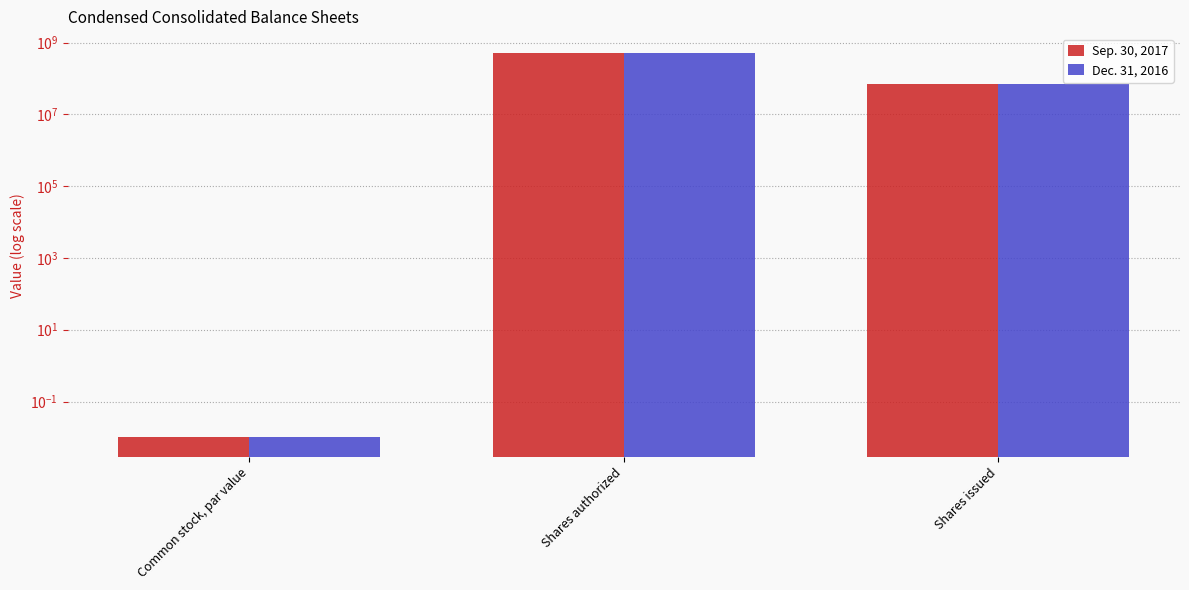

How many bars are there in total?

6